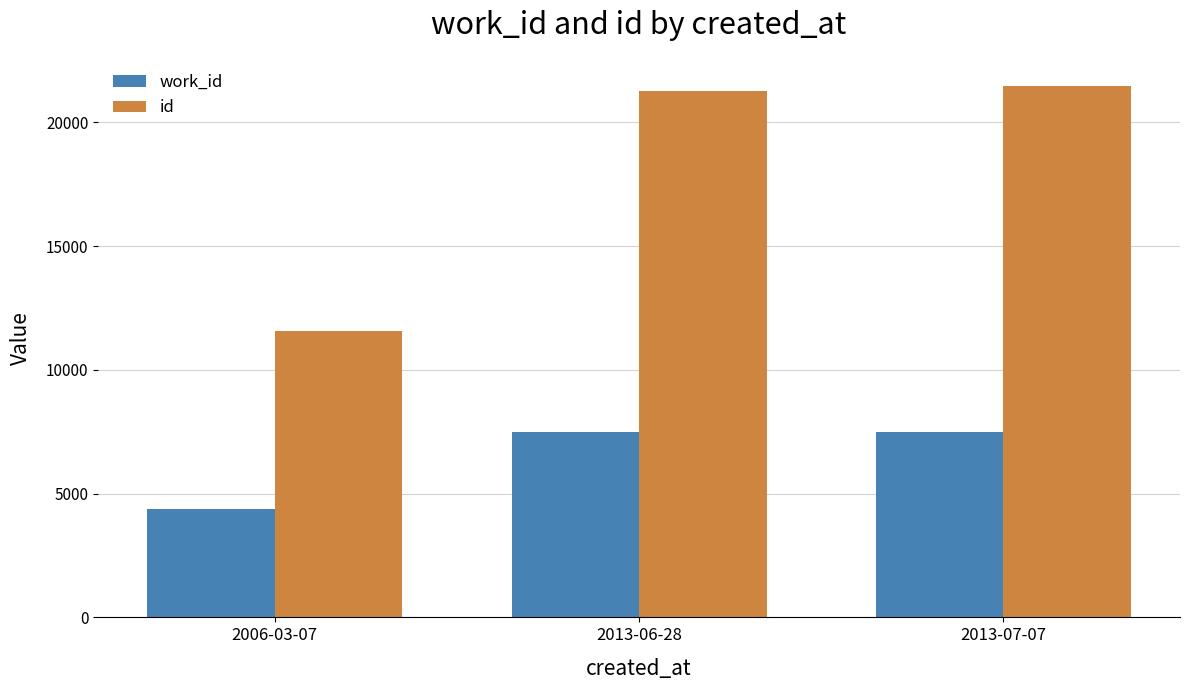

Is the value of work_id at 2013-06-28 greater than the value of id at 2013-07-07?

No